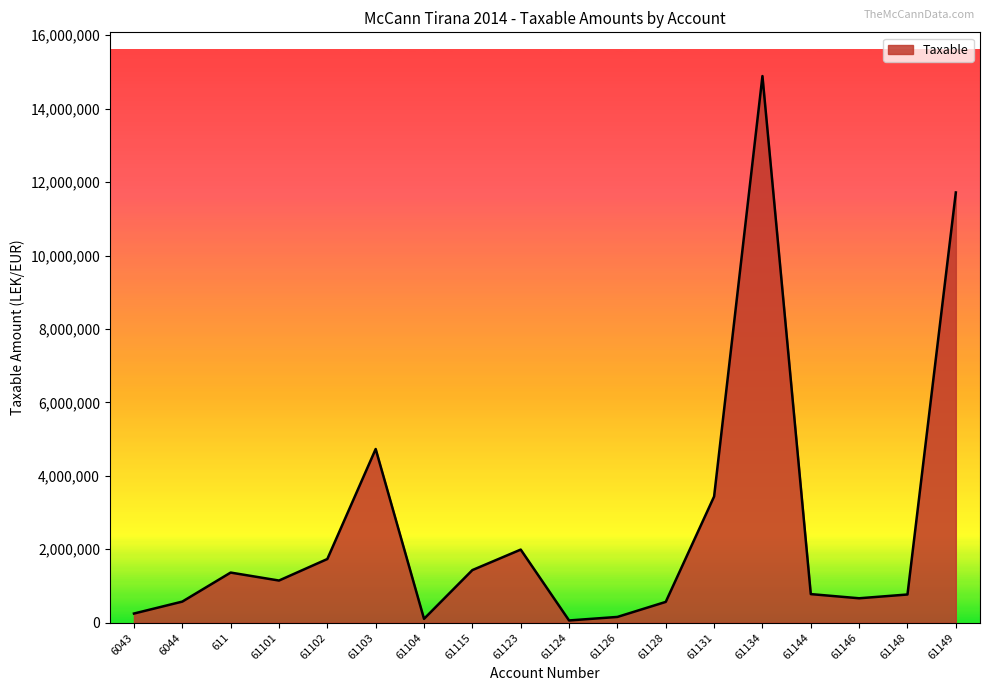

True or false: the data shows 24323673.0 at 61134.

False